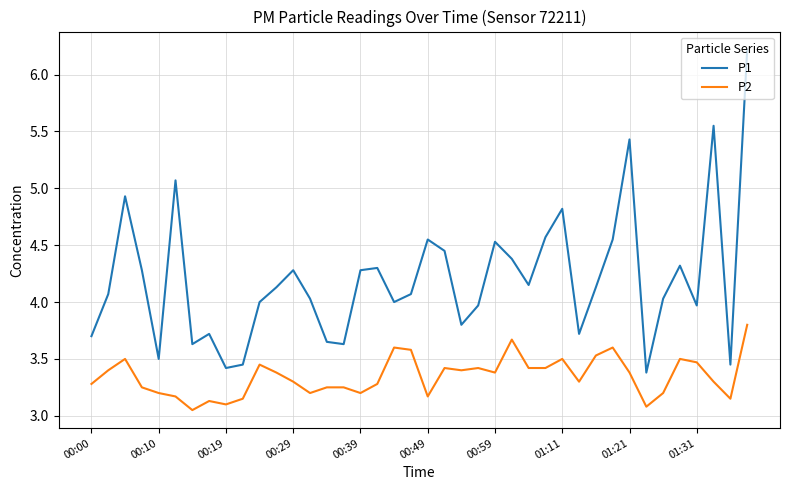

What is the minimum value for P1?

3.4